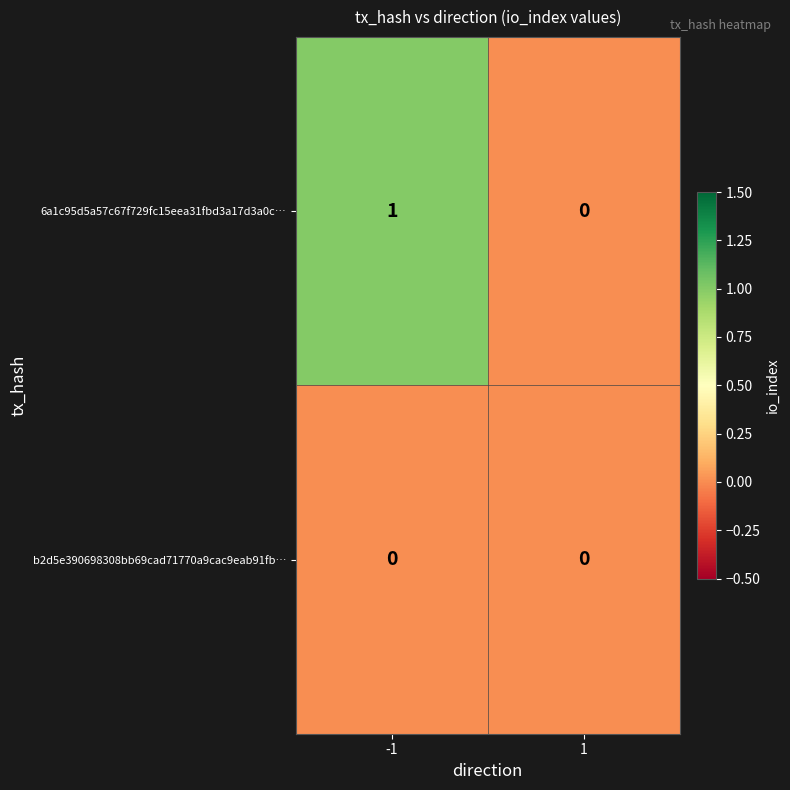

Is it true that b2d5e390698308bb69cad71770a9cac9eab91fb… equals 0 at -1?

True